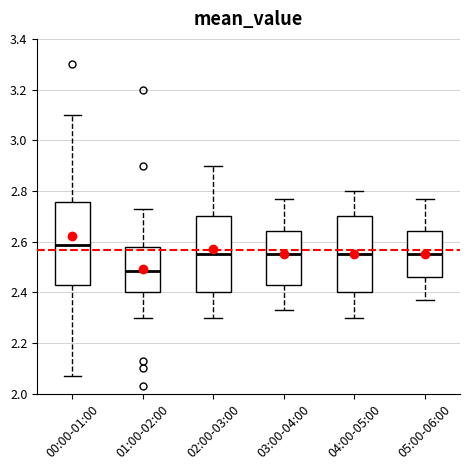

Comparing the boxes themselves (not the whiskers), which one is the tallest?

00:00-01:00